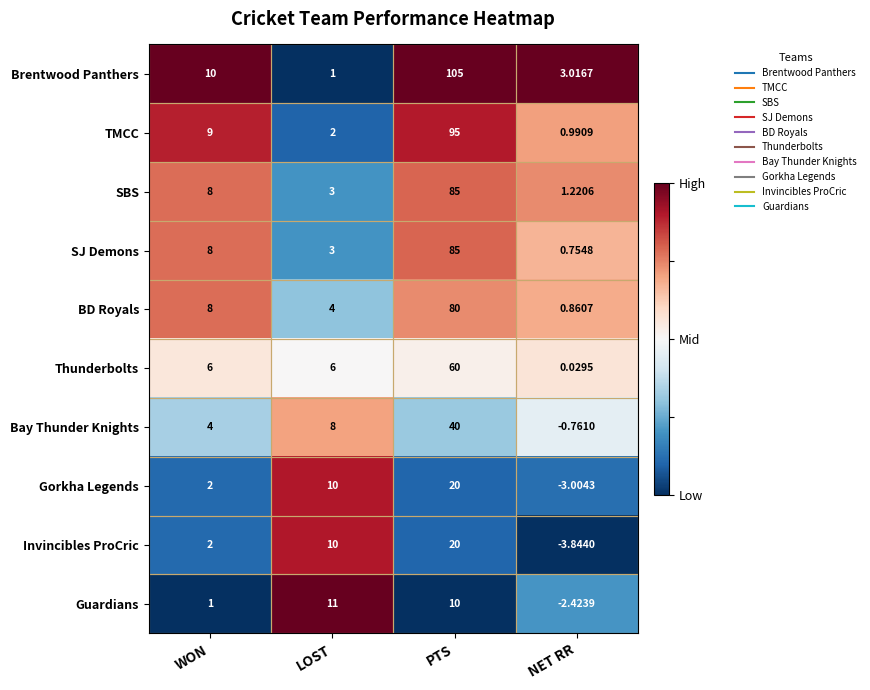

Rank the series at NET RR from highest to lowest value.

Brentwood Panthers, SBS, TMCC, BD Royals, SJ Demons, Thunderbolts, Bay Thunder Knights, Guardians, Gorkha Legends, Invincibles ProCric